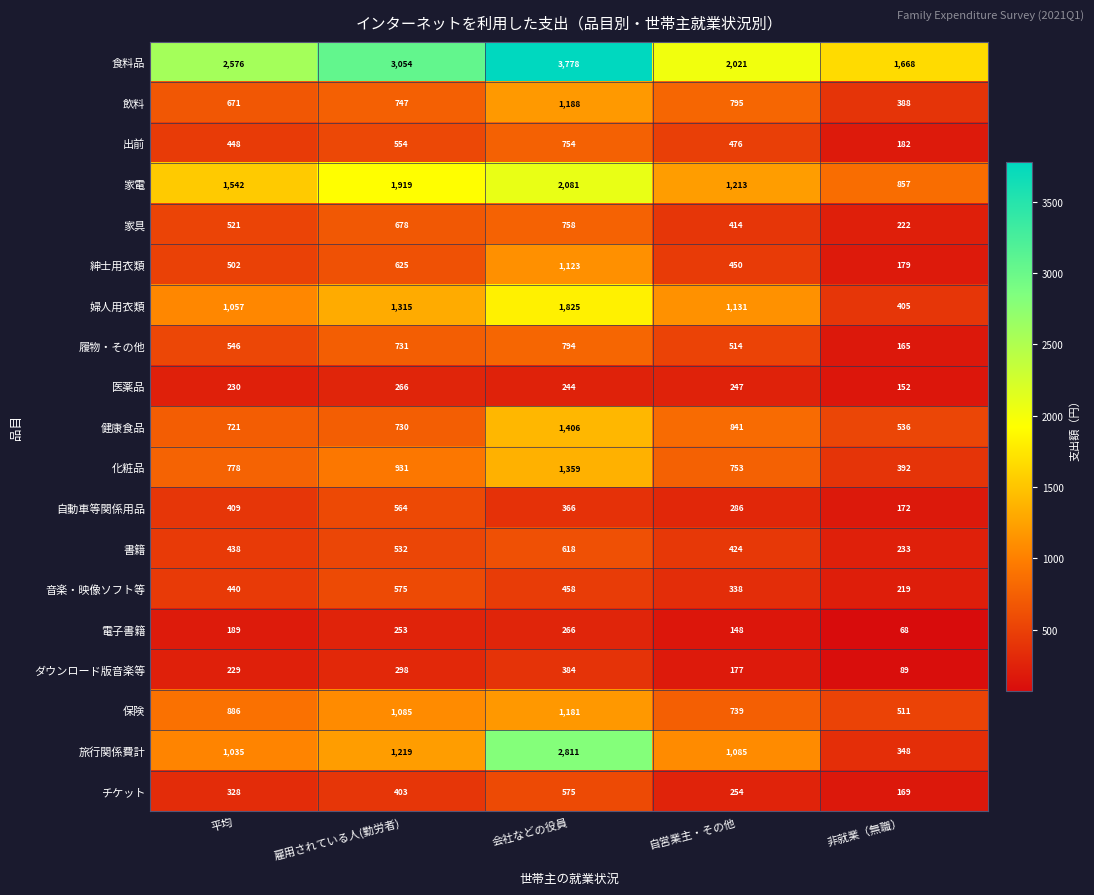

What is the difference between the maximum and minimum values in the 音楽・映像ソフト等 series?

356